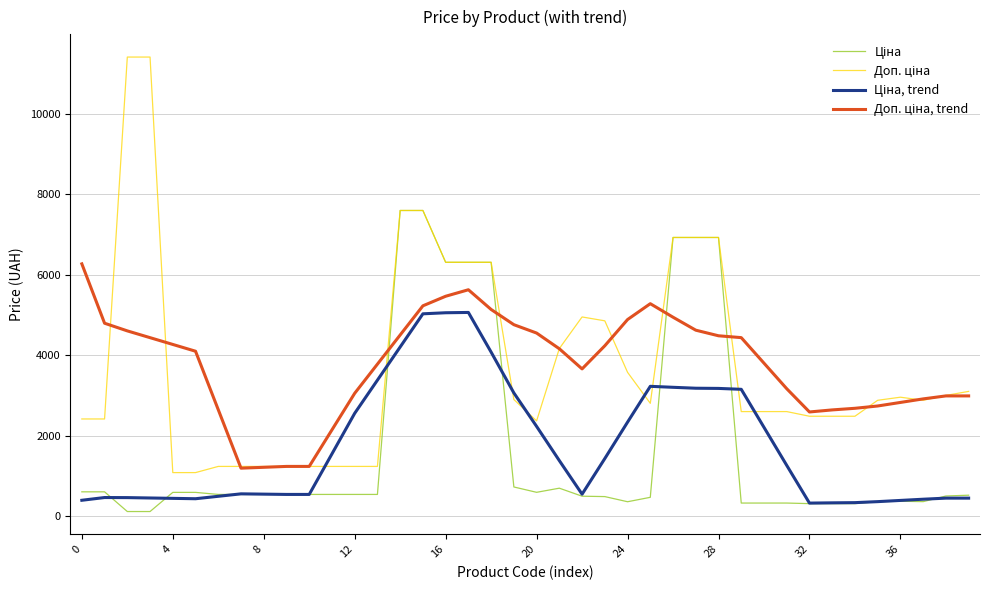

What is the maximum value shown in the chart?

11410.0